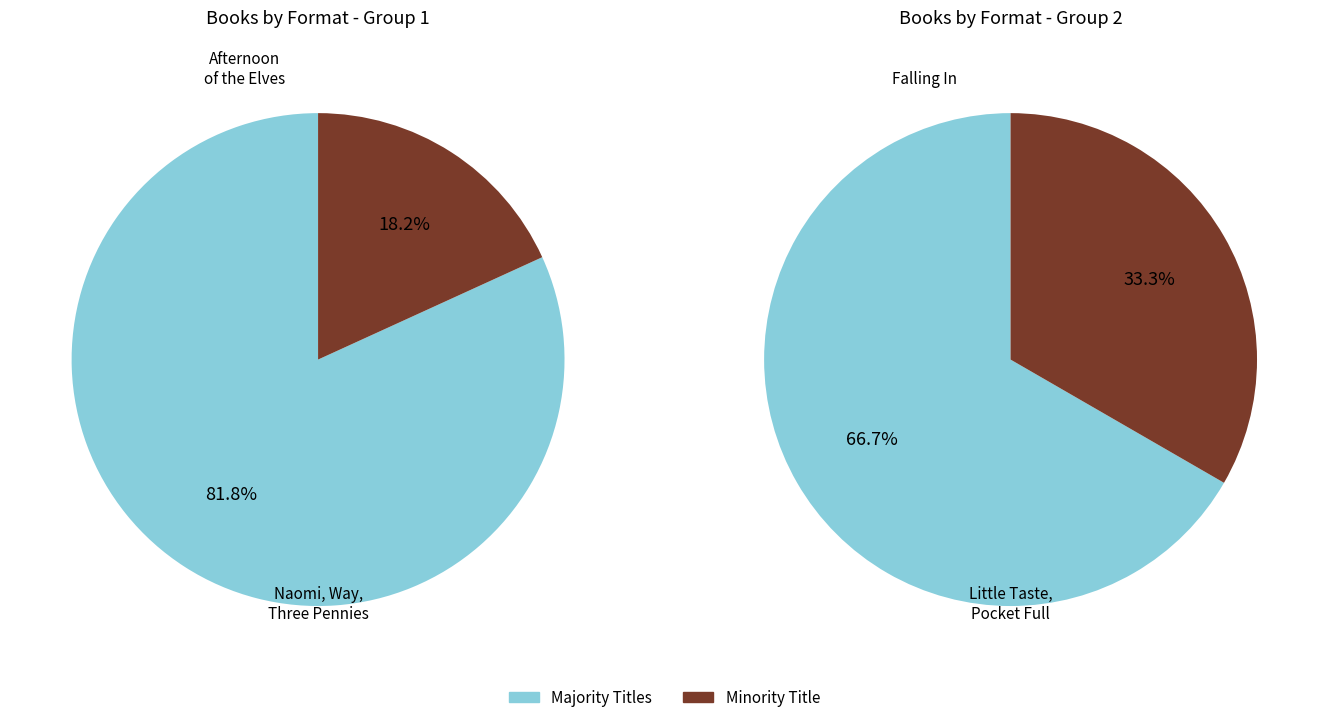

What is the change in value from Afternoon of the Elves to Pocket Full of Murder?

+1